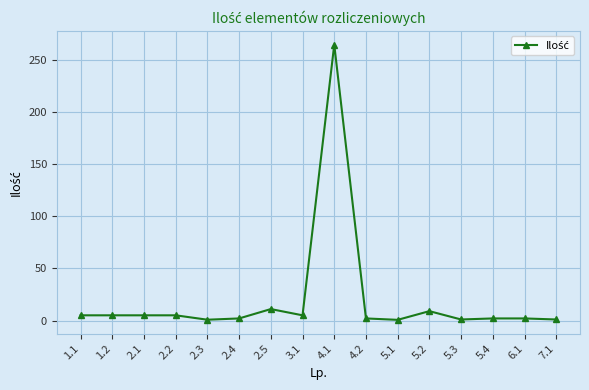

What is the sum of all values?

321.4